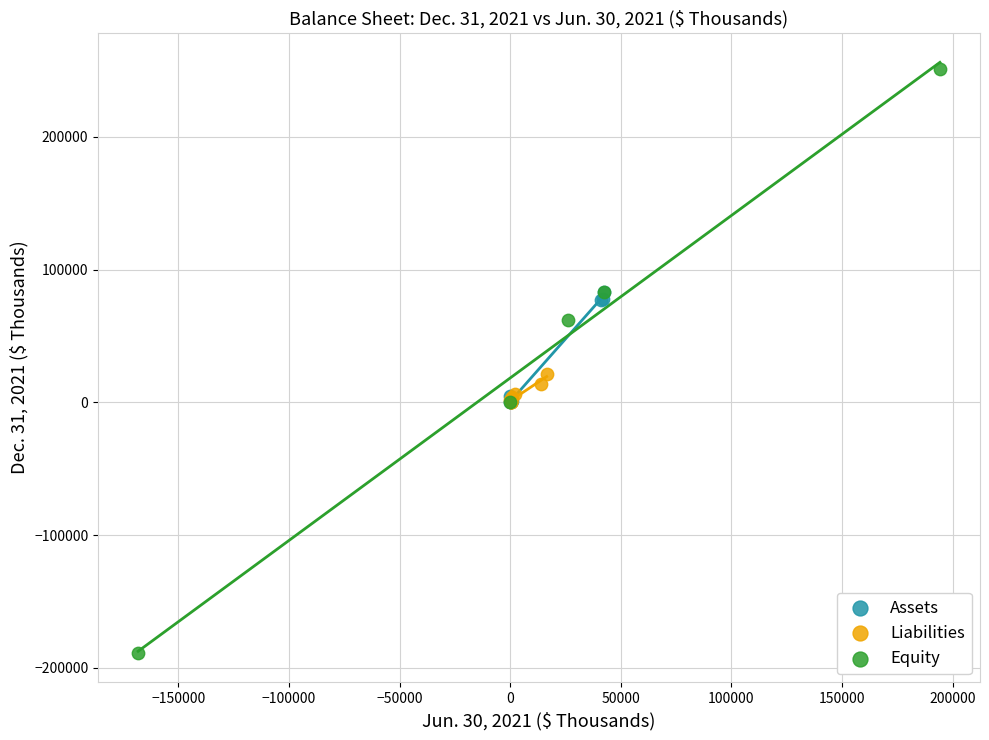

Which series reaches the minimum Y coordinate?

Equity